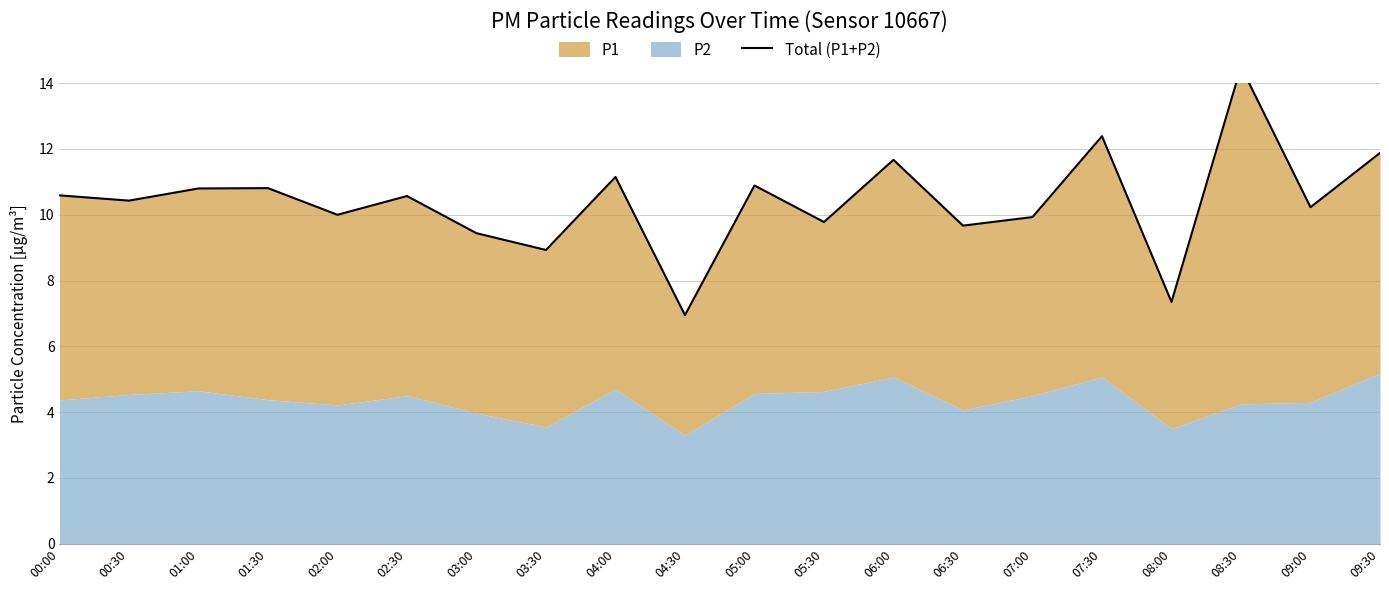

What is the value of the 2nd point from the left?

10.4